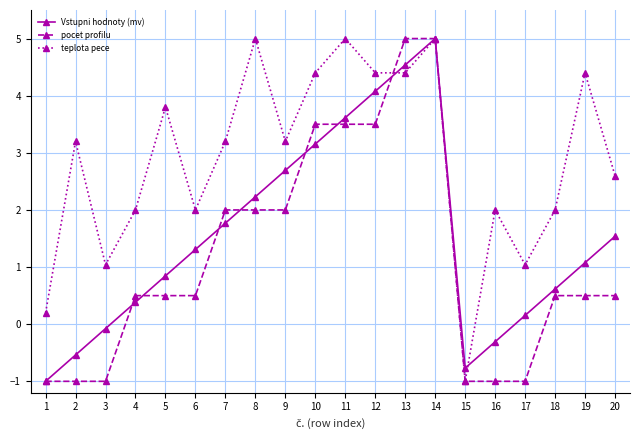

What is the value of the Vstupni hodnoty (mv) point at the 9th from the left?

2.7